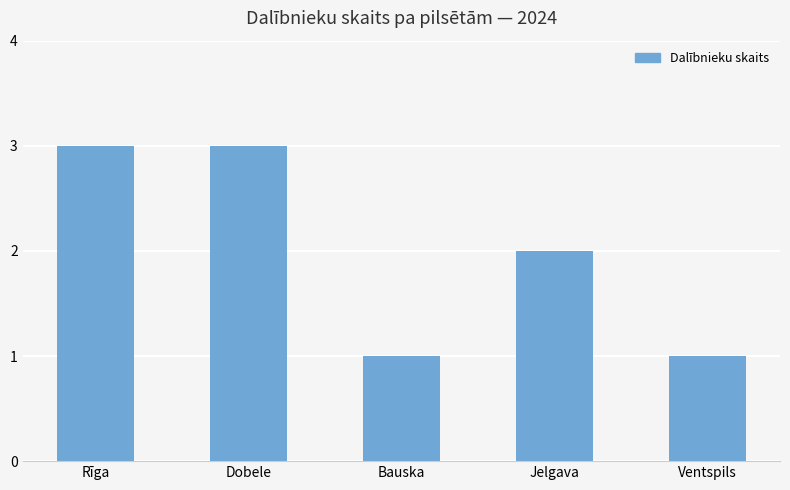

What is the smallest value displayed?

1